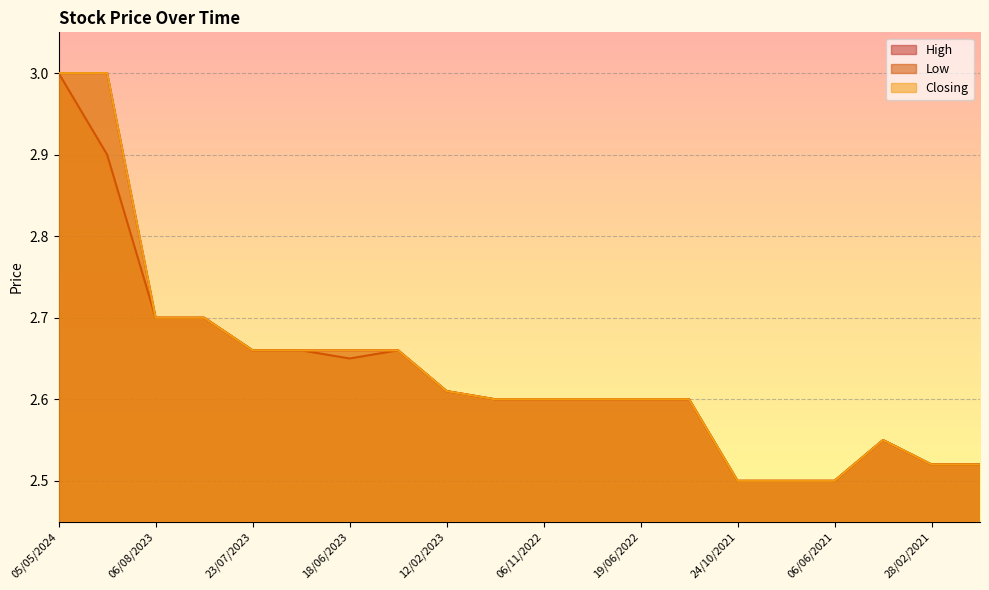

How many lines are shown in the chart?

3